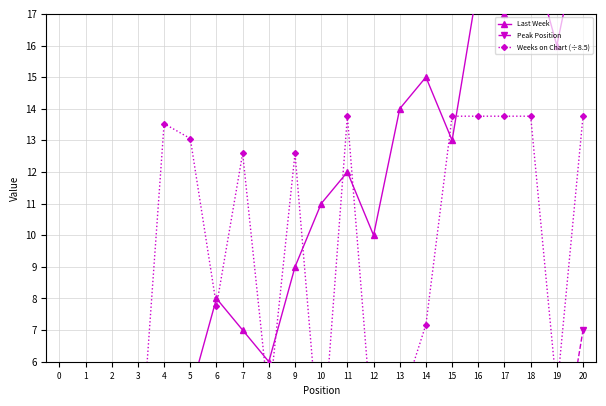

How many data points in Last Week are above 11?

9